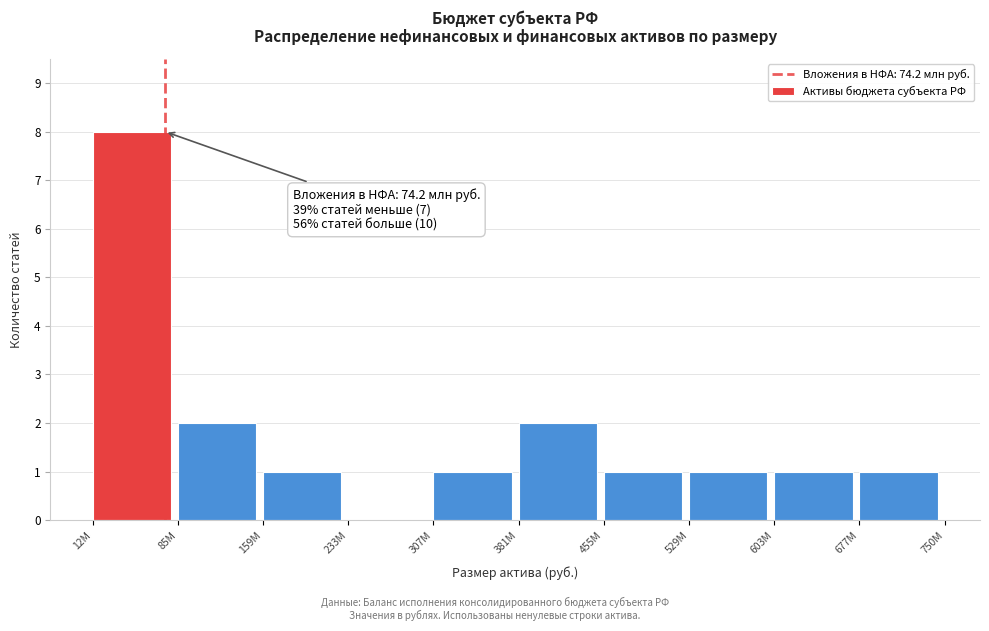

Reading left to right, extract all data points from this chart.

12М=8	85М=2	159М=1	233М=0	307М=1	381М=2	455М=1	529М=1	603М=1	677М=1